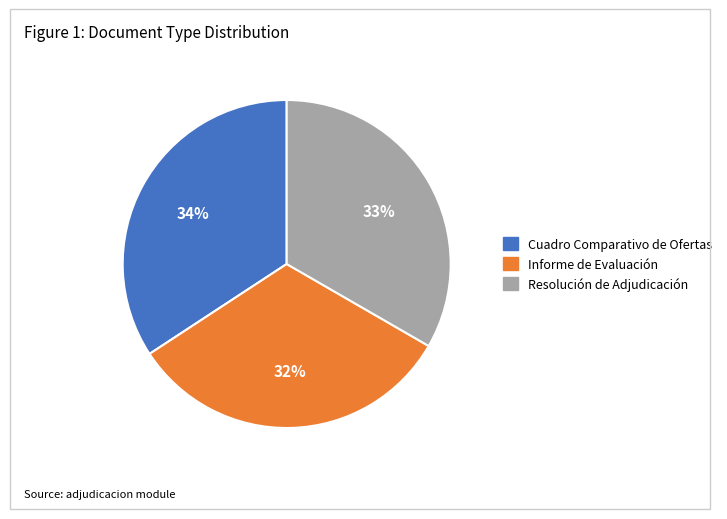

The Informe de Evaluación slice represents 45% of the pie. True or false?

False